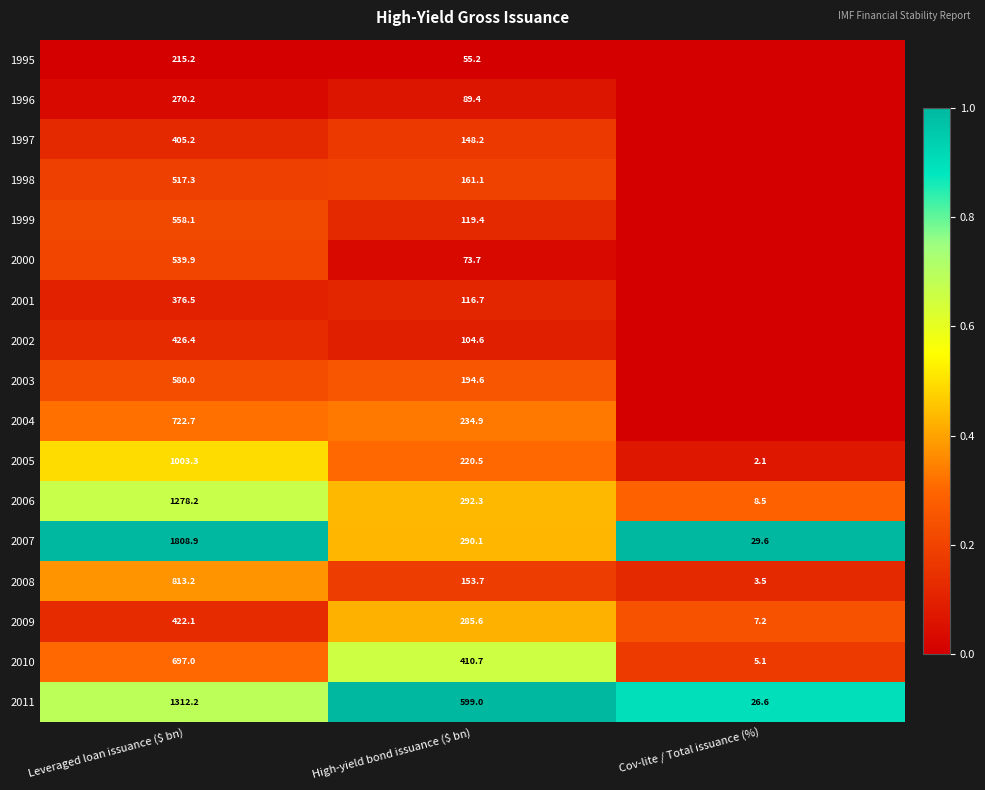

The value of 2006 at Leveraged loan issuance ($ bn) is 1278.2. True or false?

True